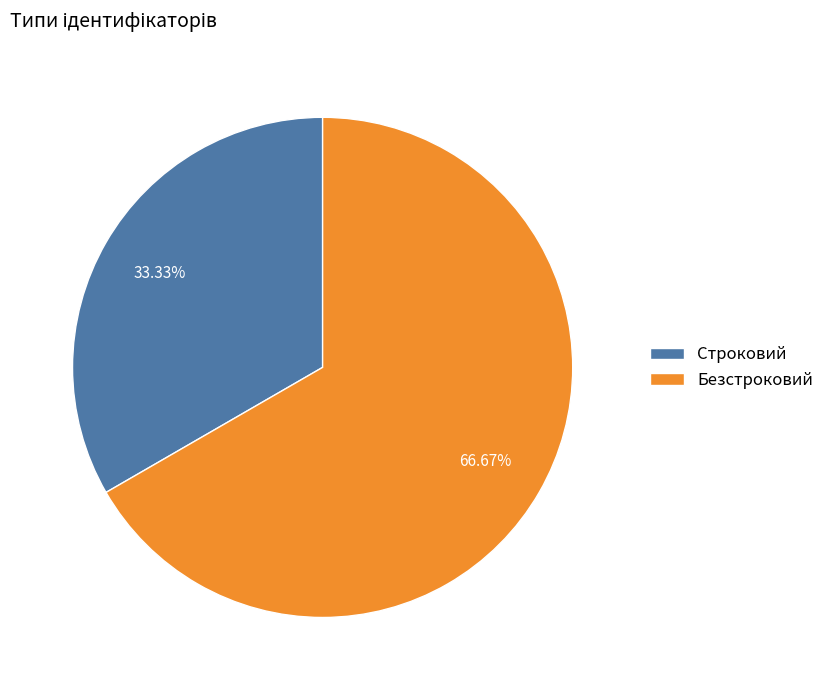

Count the number of slices in the pie.

2